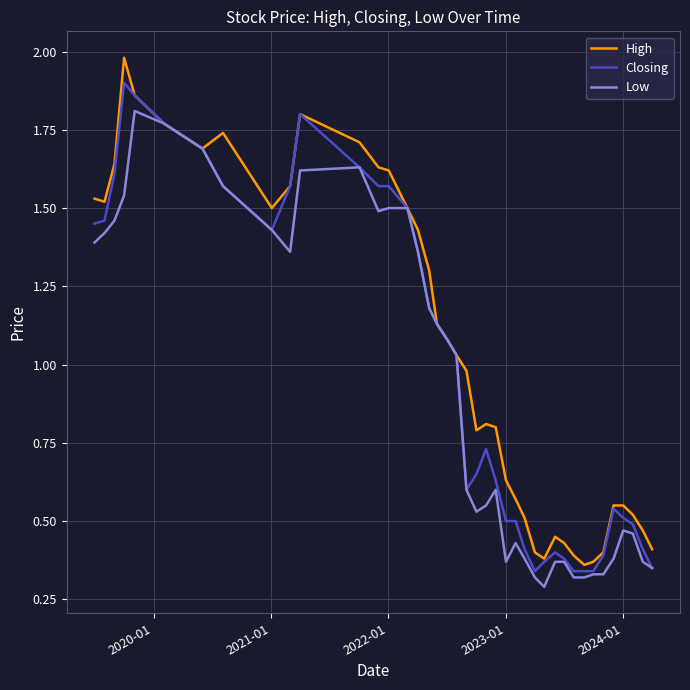

Rank the series by their maximum value, from highest to lowest.

High, Closing, Low